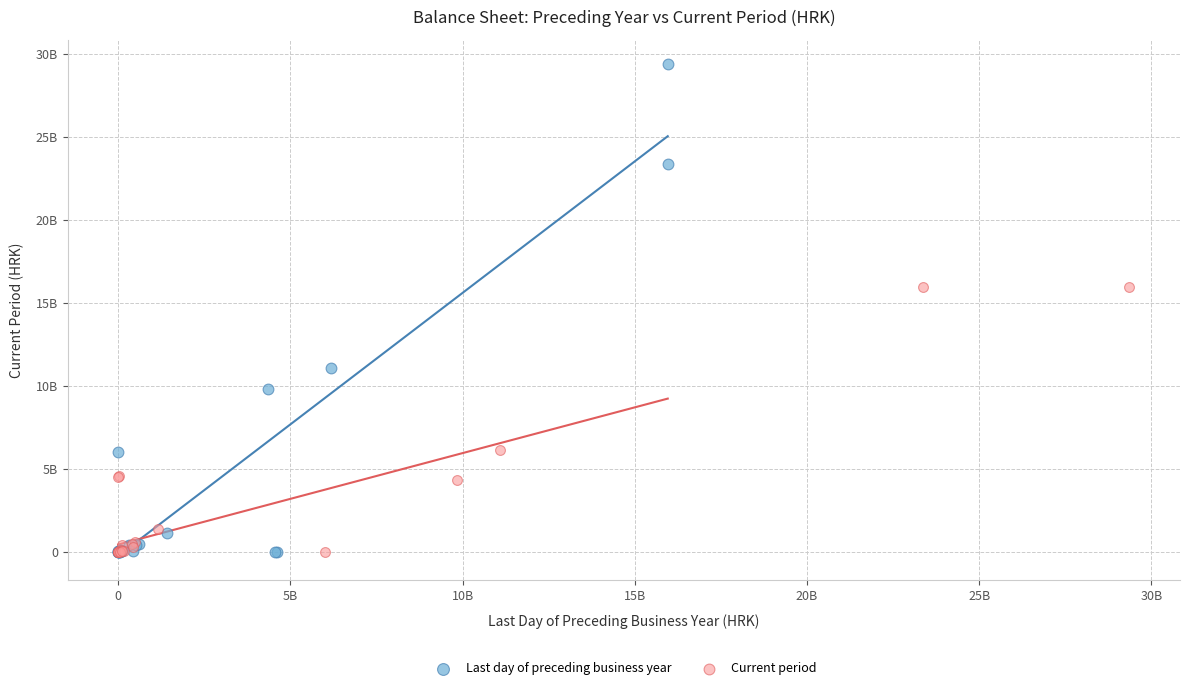

Which series has the widest spread of Y values?

Last day of preceding business year